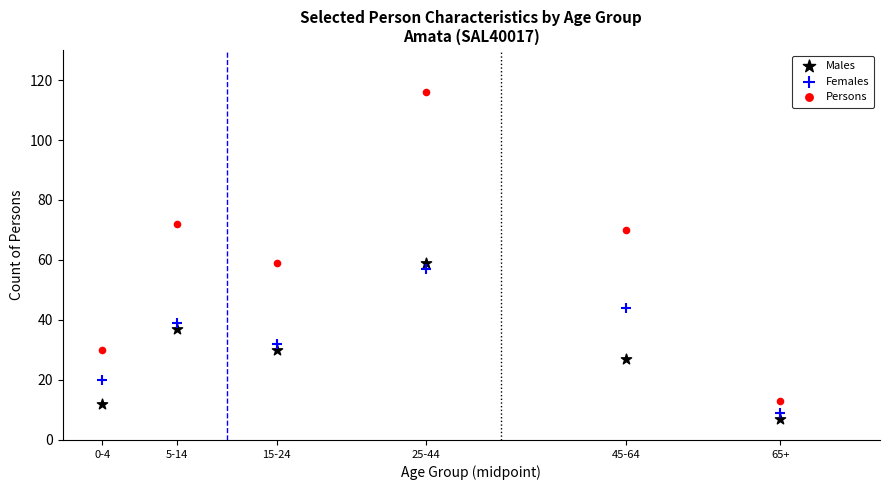

Which series has the largest Y range (max minus min)?

Persons